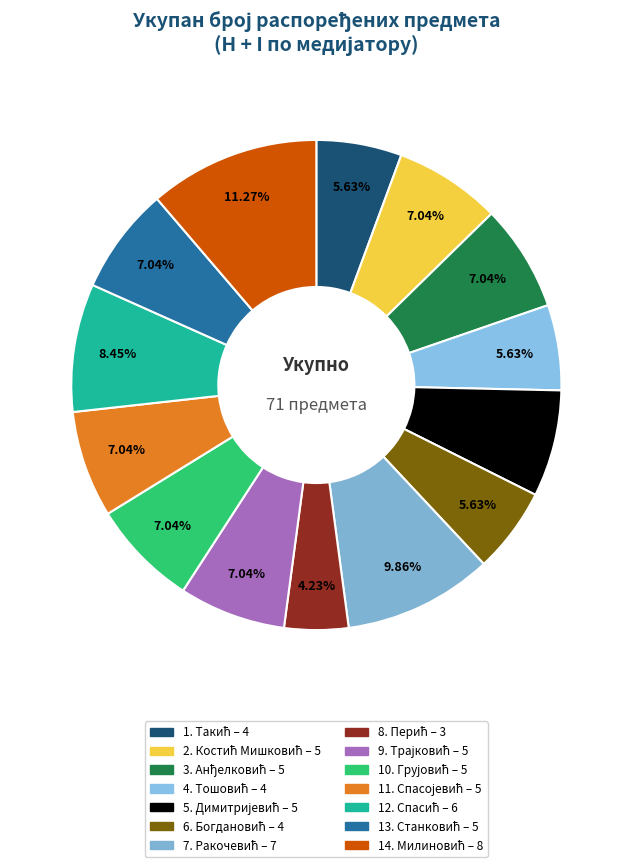

Count the number of slices in the pie.

14